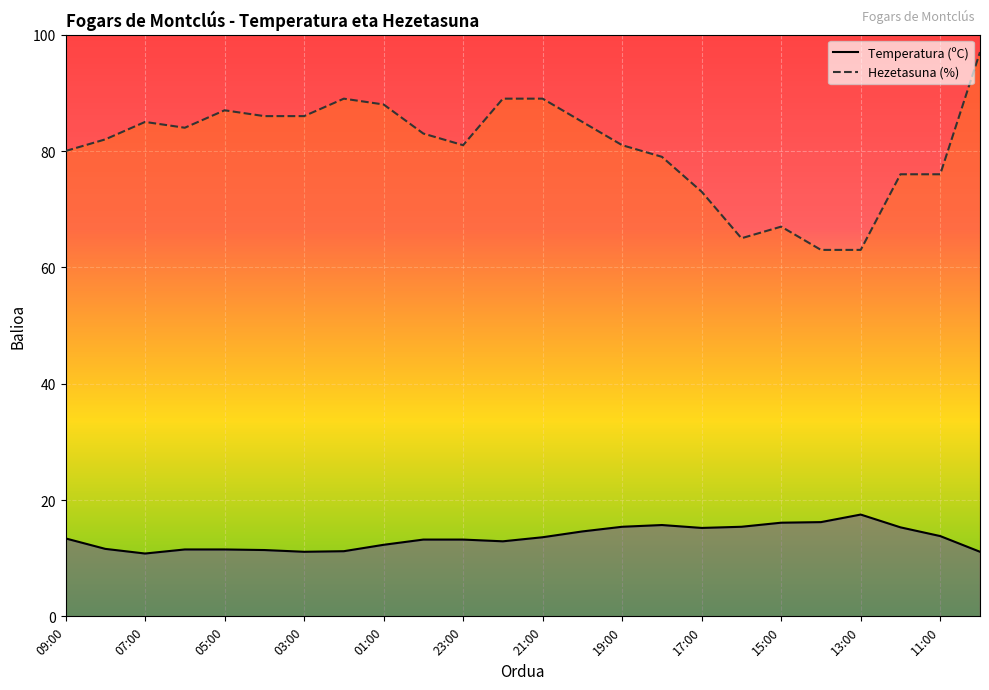

True or false: Temperatura (ºC) and Hezetasuna (%) intersect in this chart.

False